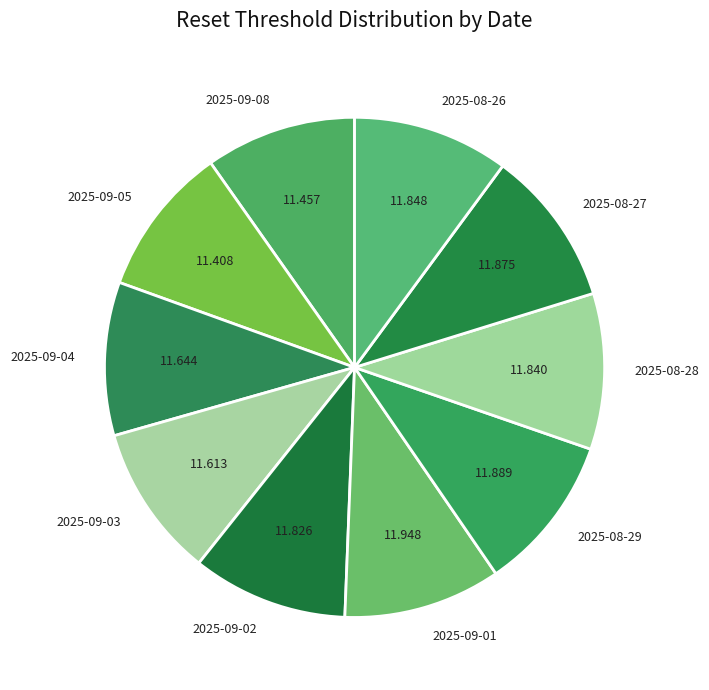

Is the sum of 2025-08-28 and 2025-09-03 greater than half?

No